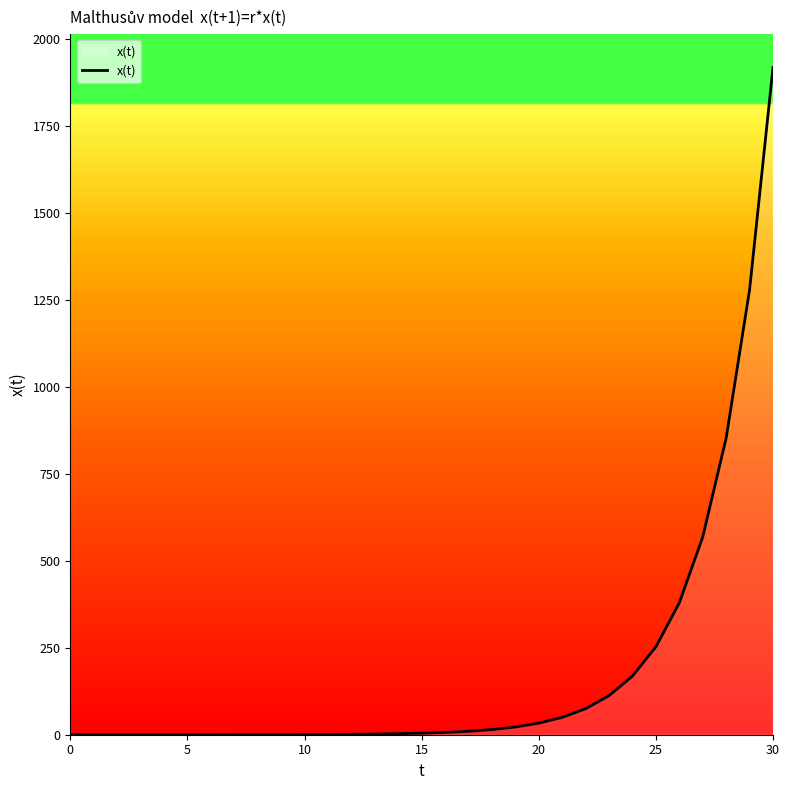

What is the greatest value displayed?

1917.5